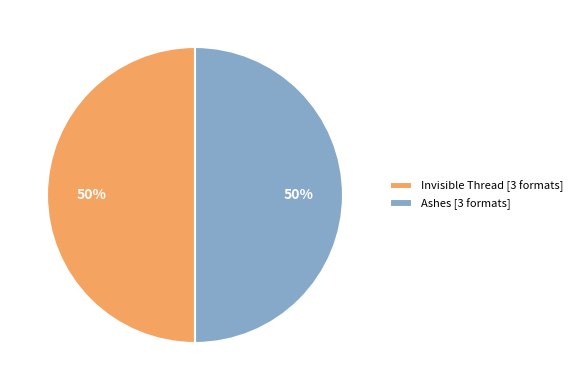

Is it true that Ashes [3 formats] is 50% of the pie?

True